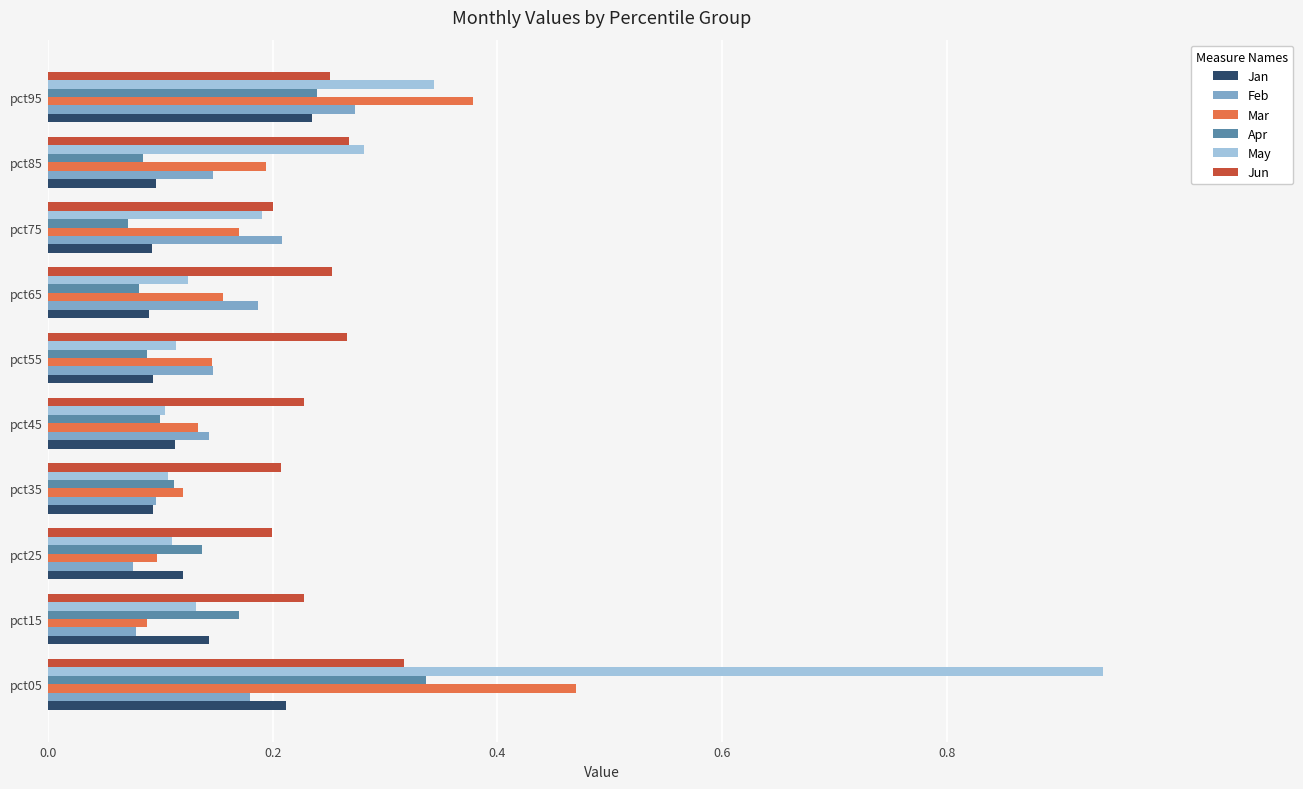

Is the value of Mar at pct15 greater than the value of Jun at pct85?

No